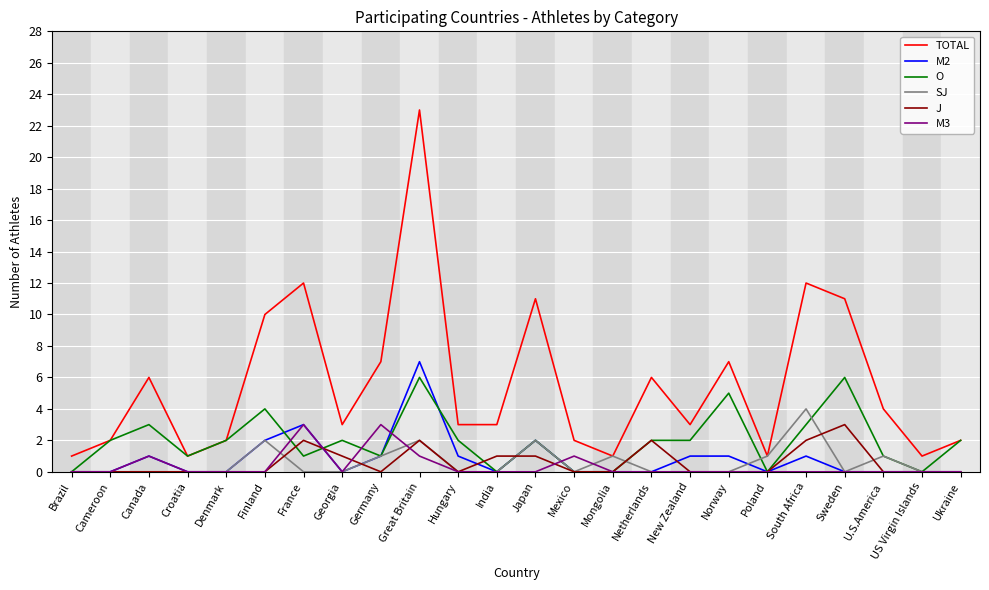

Which series has the largest total across all categories?

TOTAL